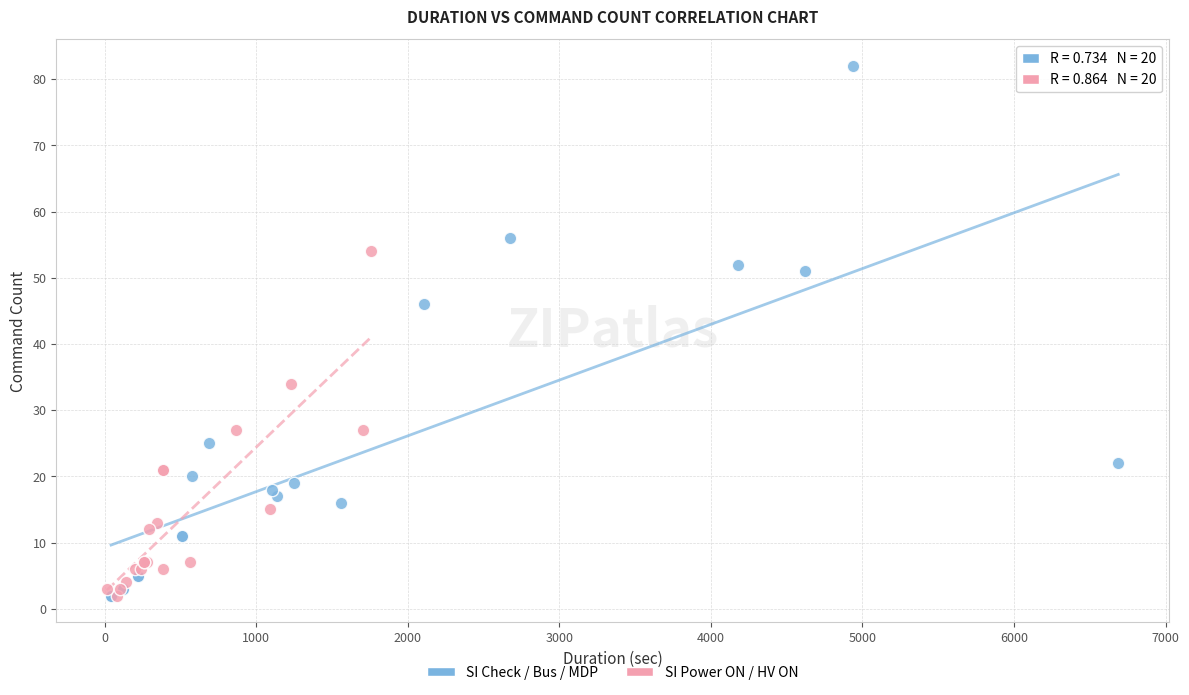

Which series contains the highest Y value?

SI Check / Bus / MDP